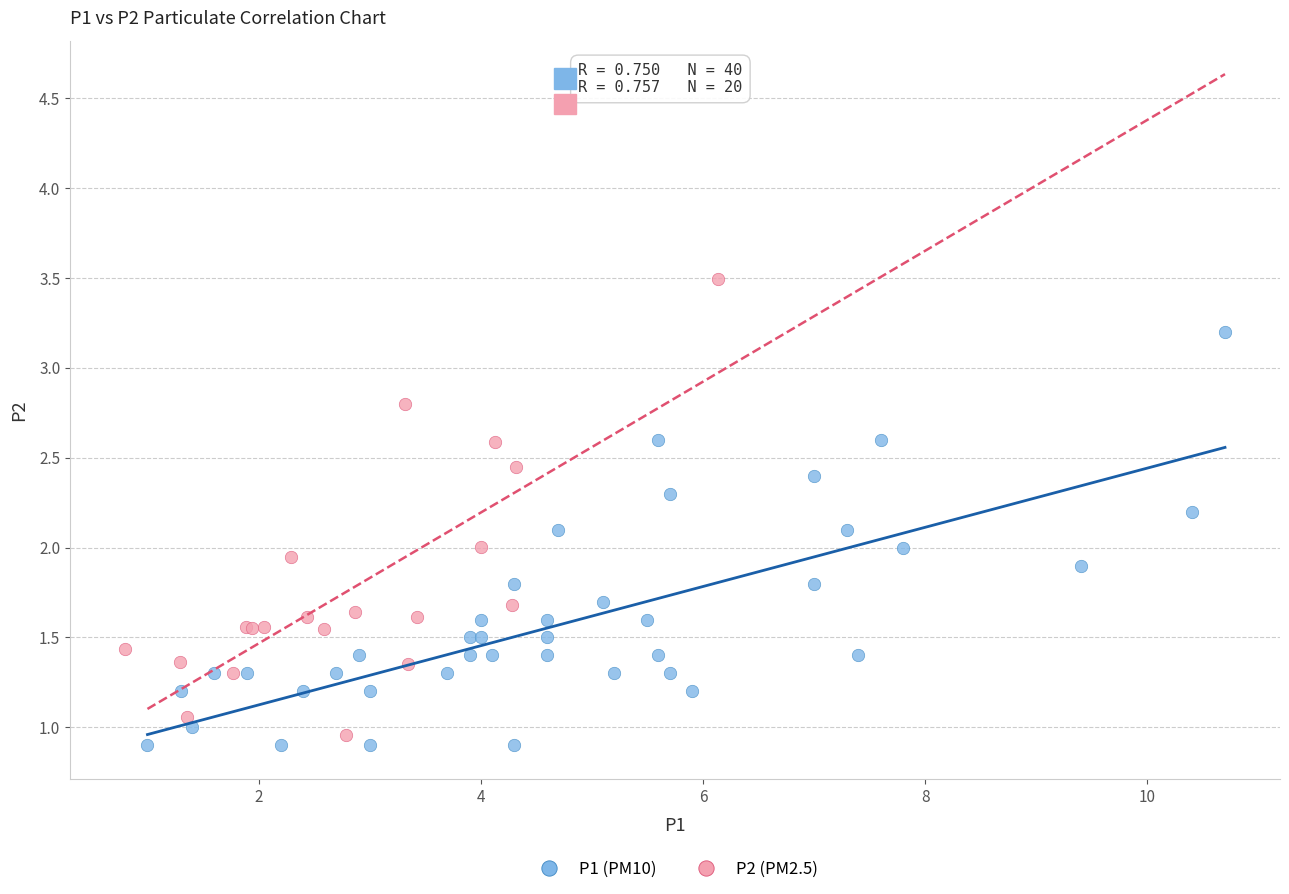

Which series contains the highest Y value?

P2 (PM2.5)